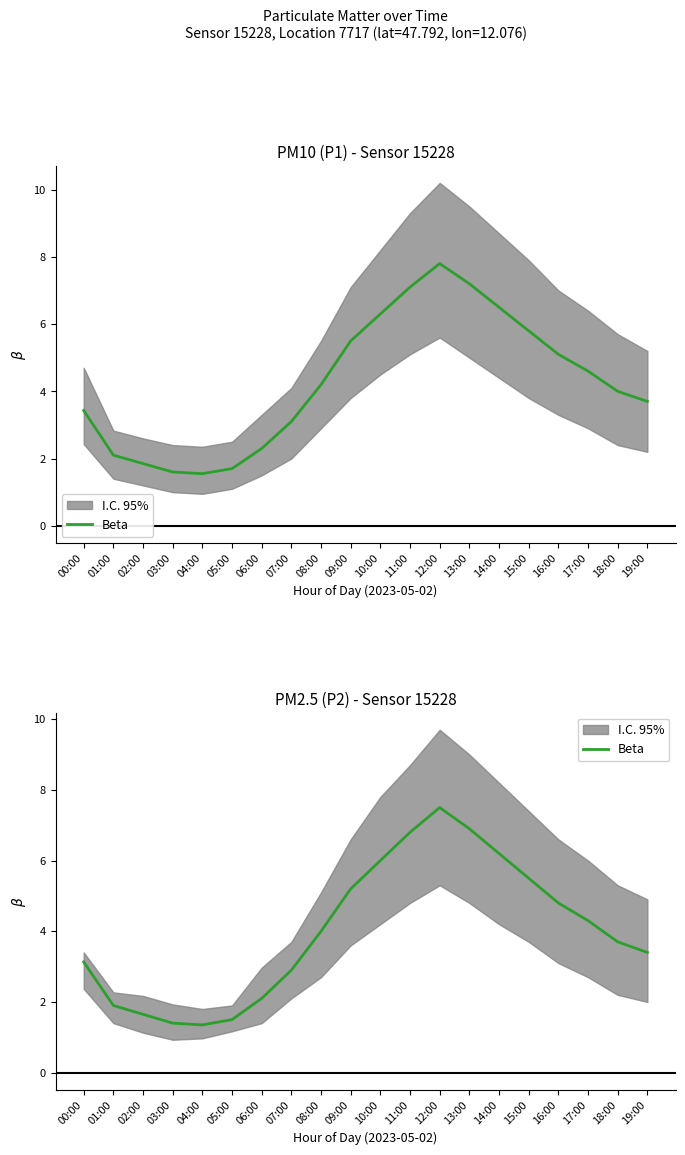

What is the label of the 6th point from the left?

05:00